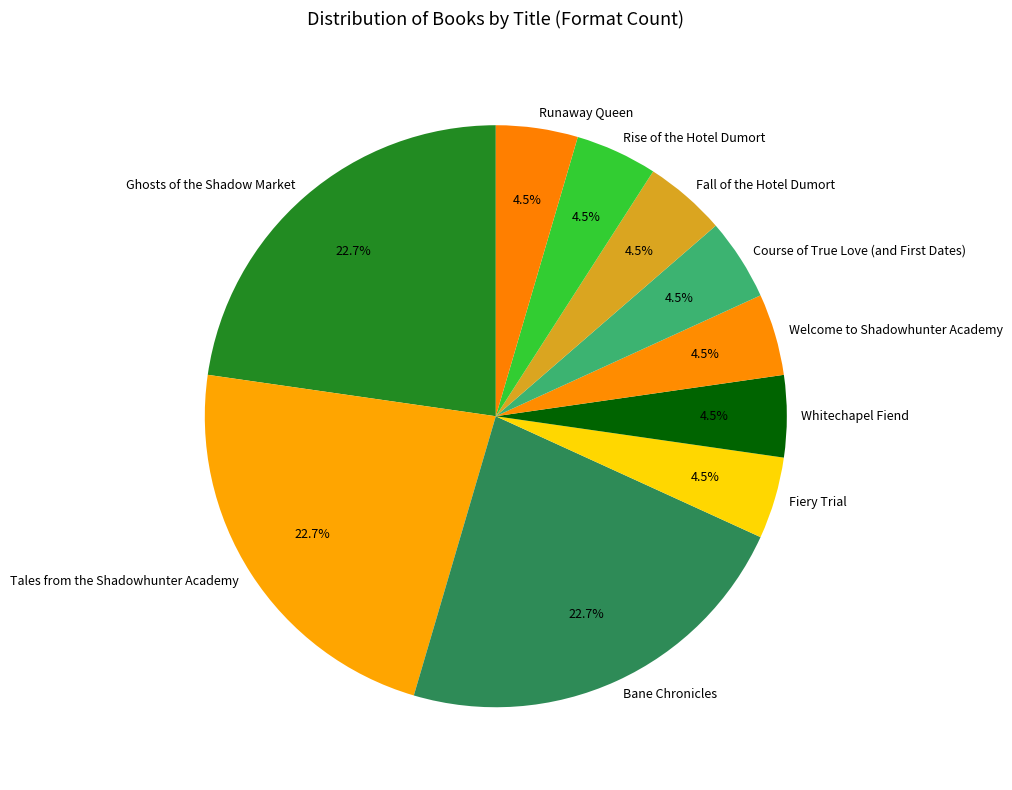

Which has a higher value, Rise of the Hotel Dumort or Bane Chronicles?

Bane Chronicles